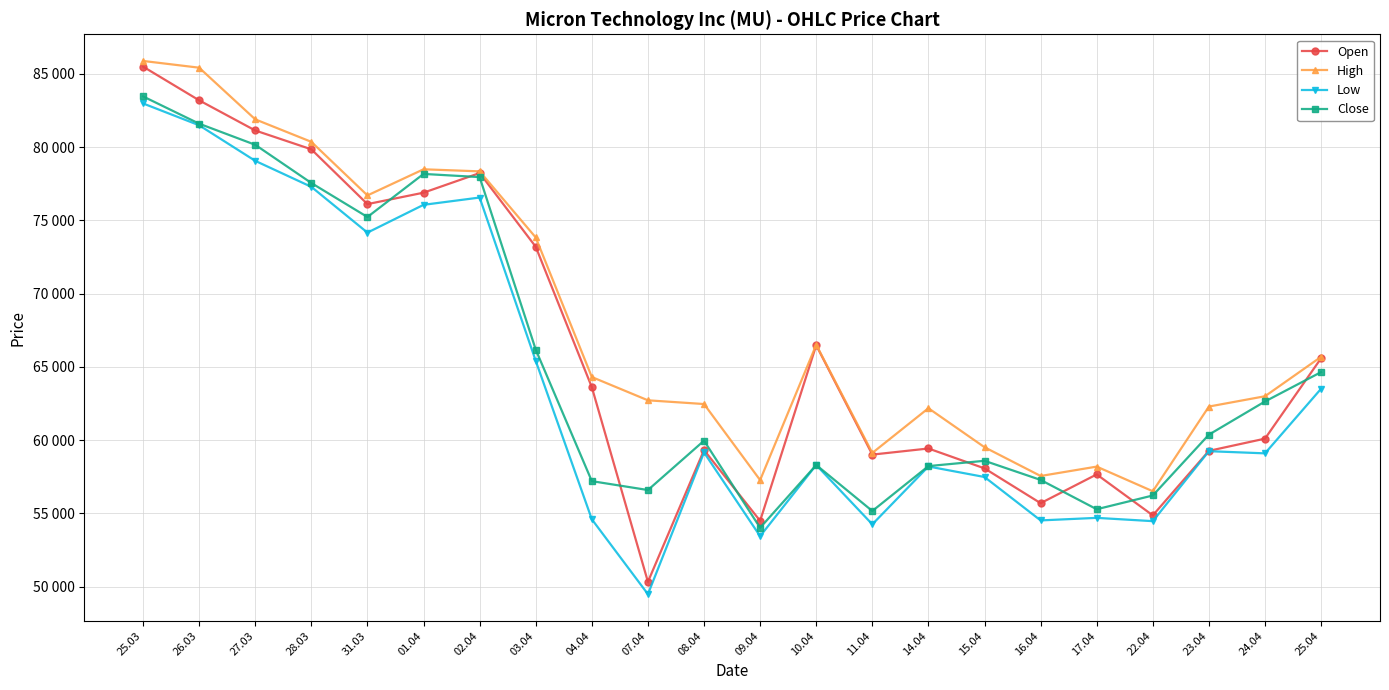

What is the label of the 16th point from the left?

15.04